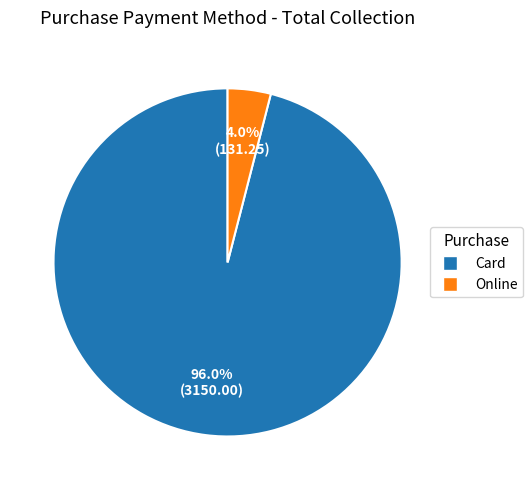

To the nearest percent, what is the difference between the Card and Online slice percentages?

92%